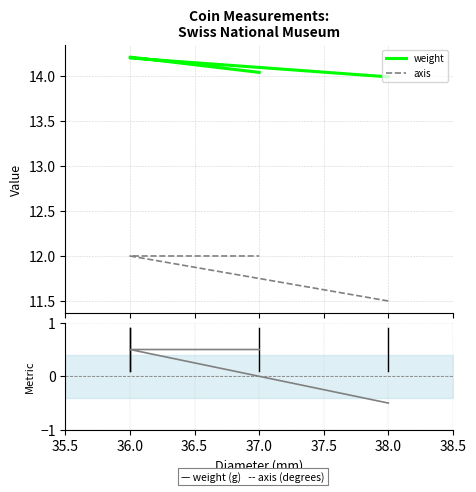

At which label is axis (normalized) closest to 0?

36.0